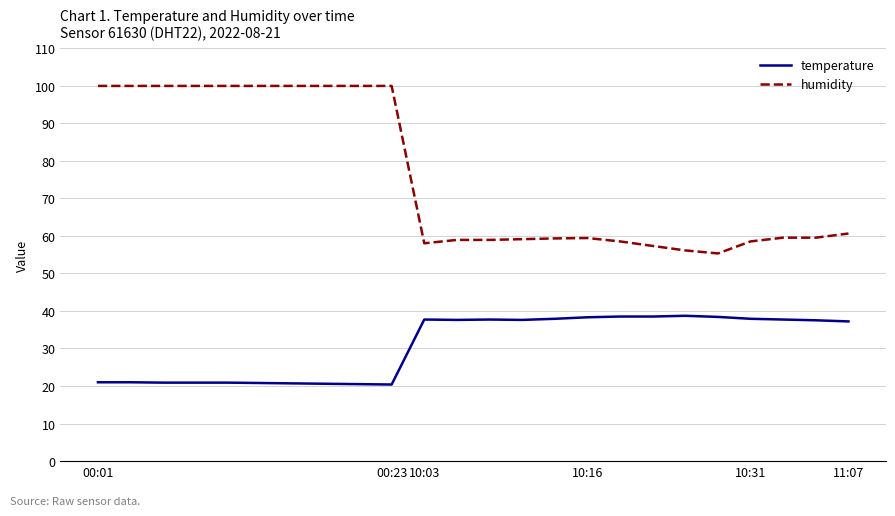

What is the smallest value displayed?

20.4